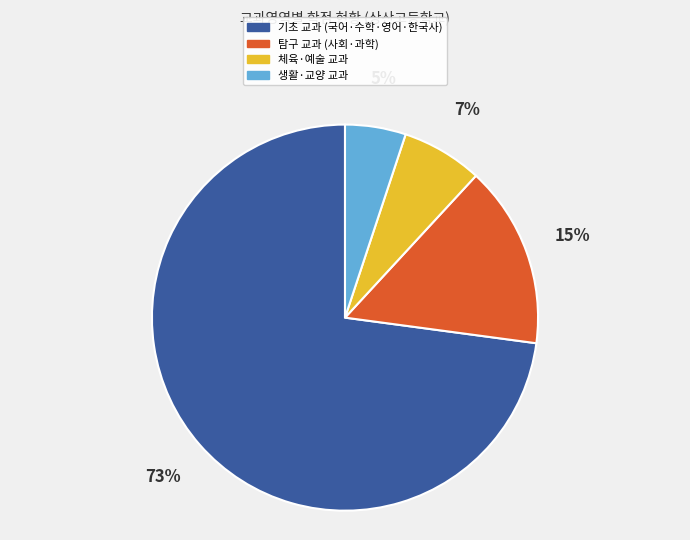

To the nearest percent, what is the average slice percentage?

25%